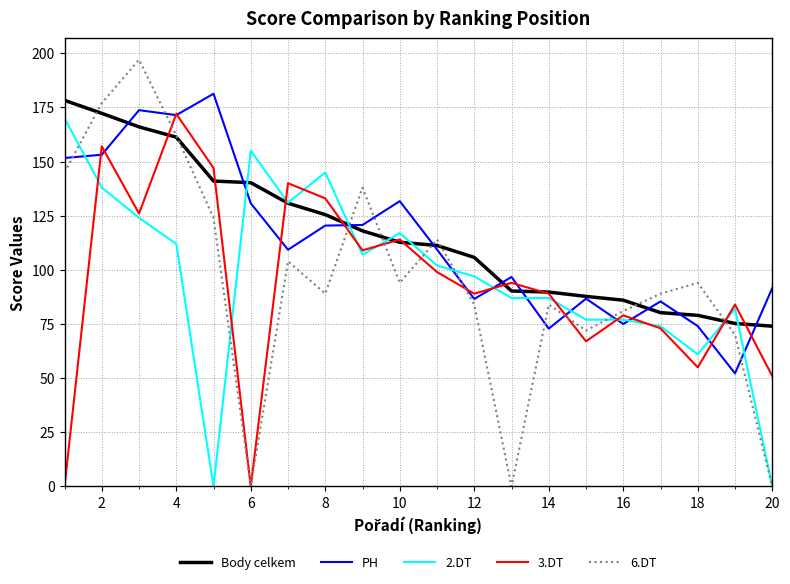

What is the maximum value shown in the chart?

197.0